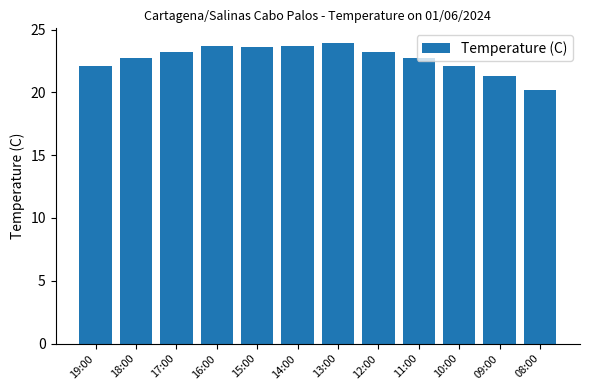

What is the value of the 1st bar from the left?

22.1